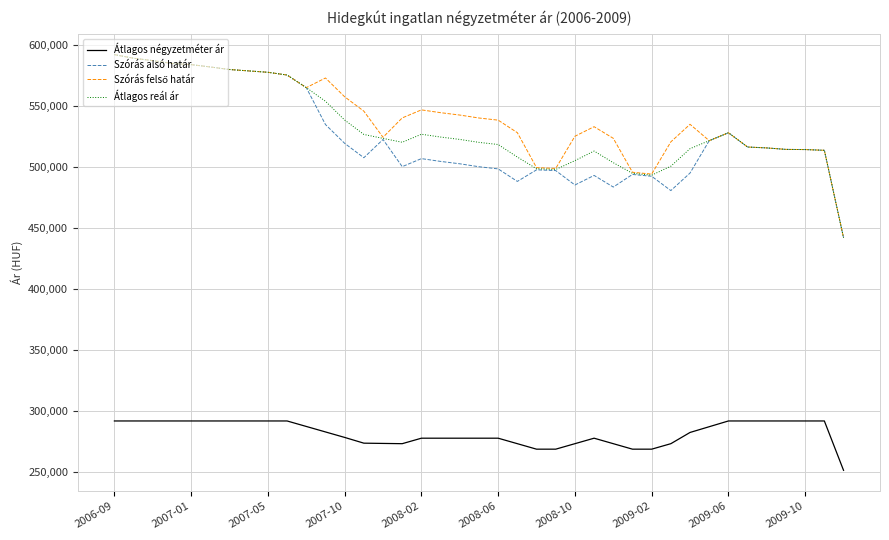

True or false: Átlagos négyzetméter ár and Szórás alsó határ cross at least once.

False